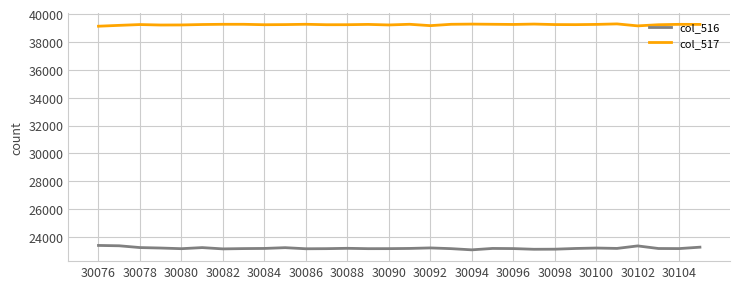

Does the chart have visible grid lines?

Yes